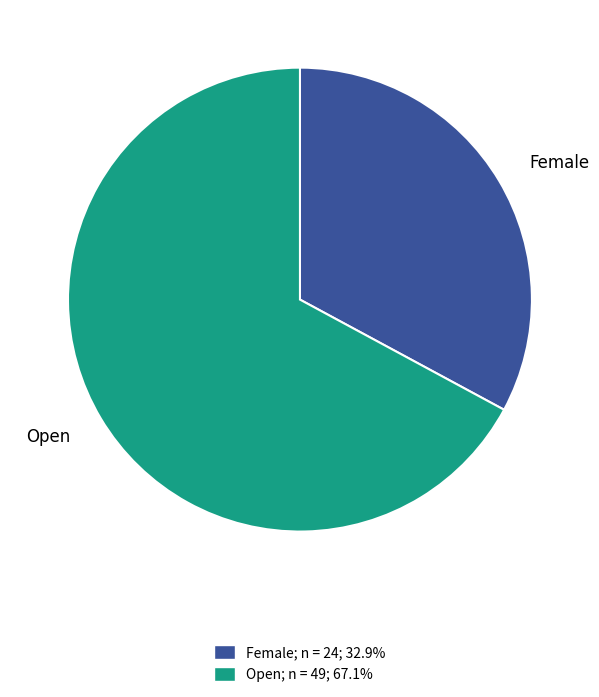

How many slices are in this pie chart?

2